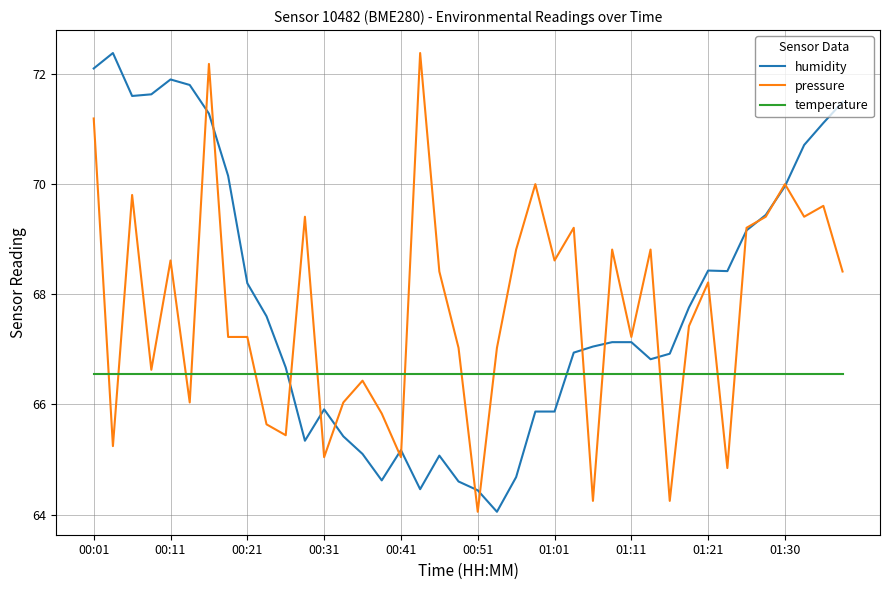

What is the highest value of the pressure series?

72.4